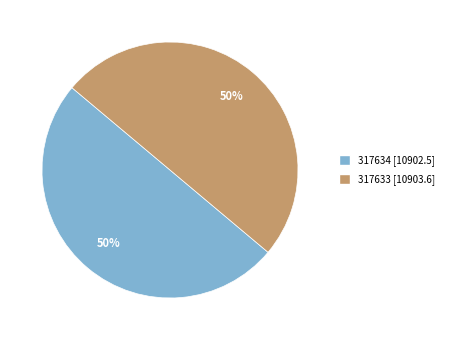

What percentage is the 317634 [10902.5] slice, to the nearest percent?

50%